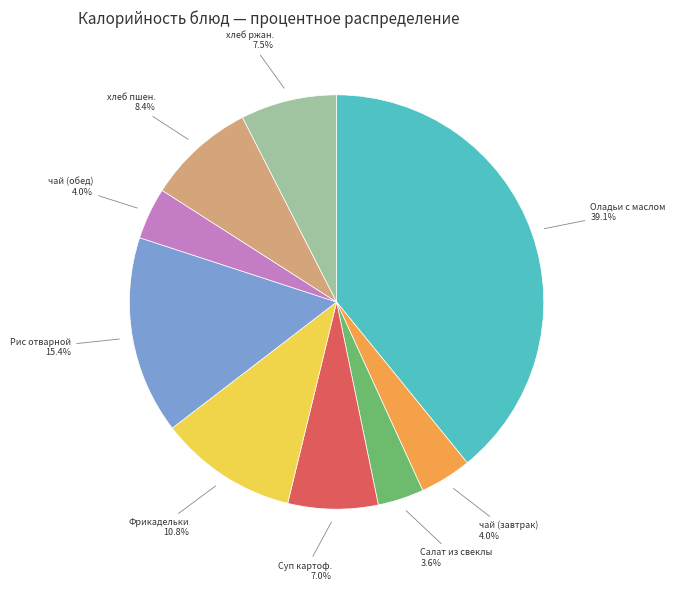

Is there any slice that represents more than half of the pie?

No